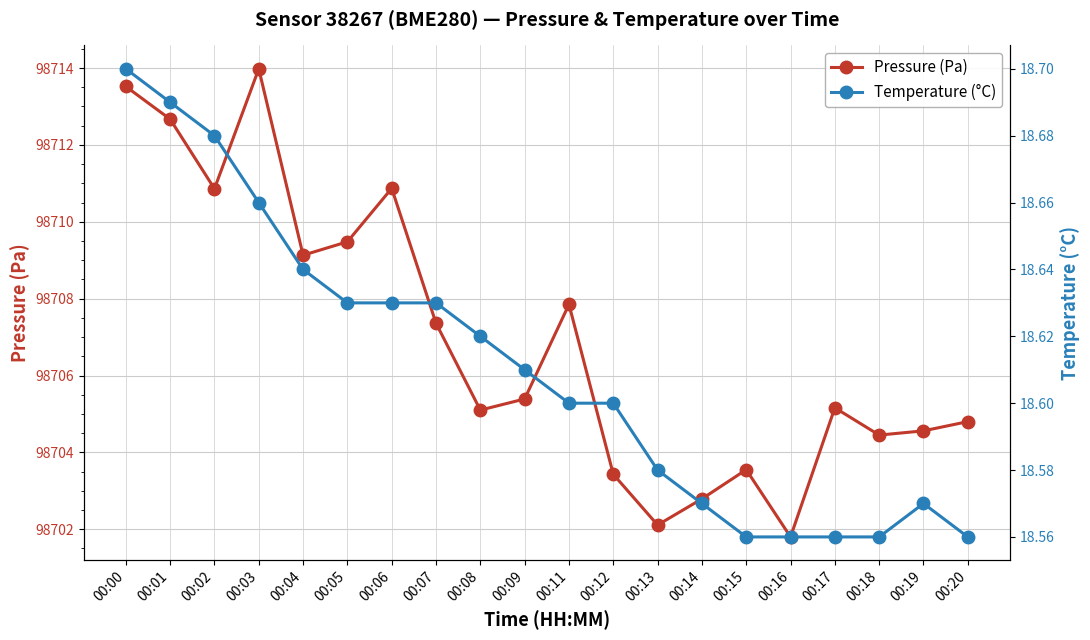

The value of Pressure (Pa) at 00:07 is 98707.4. True or false?

True